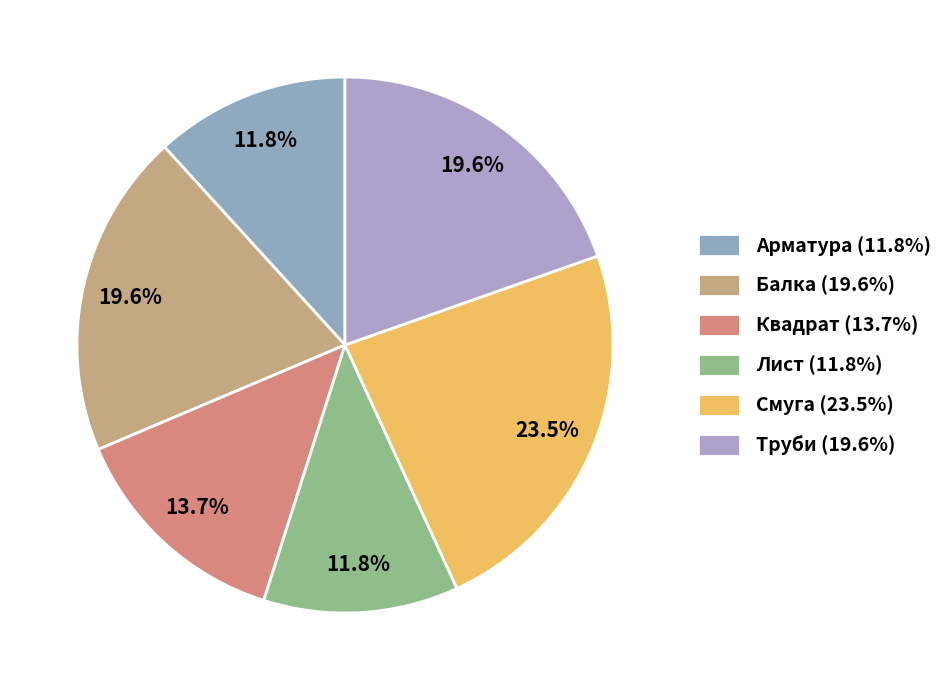

Does Балка represent more than half of the total?

No